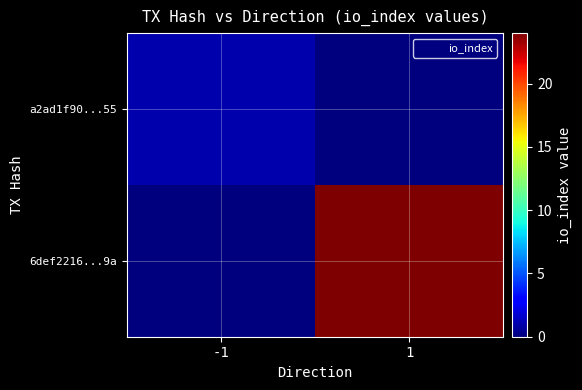

What is the total value across all series at 1?

24